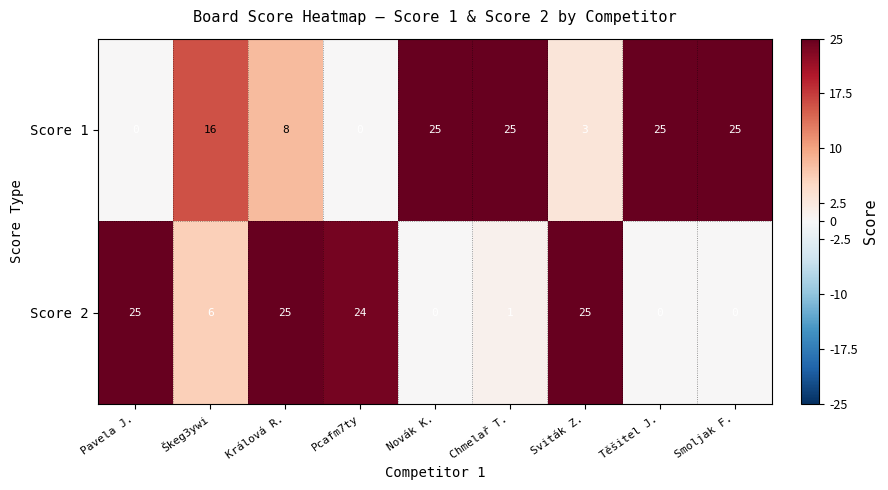

How many distinct data groups are displayed?

2